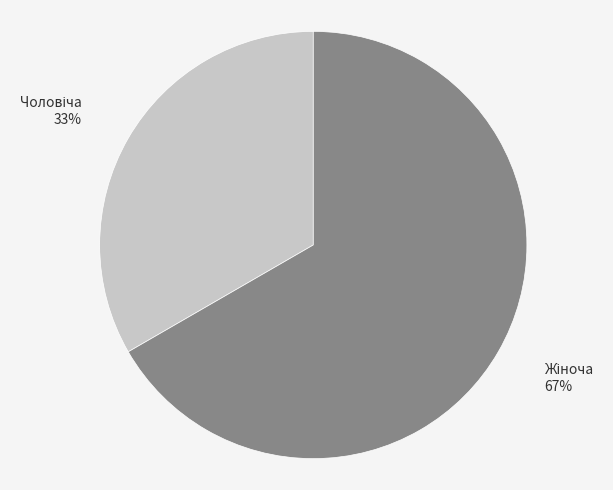

To the nearest percent, what is the average slice percentage?

50%